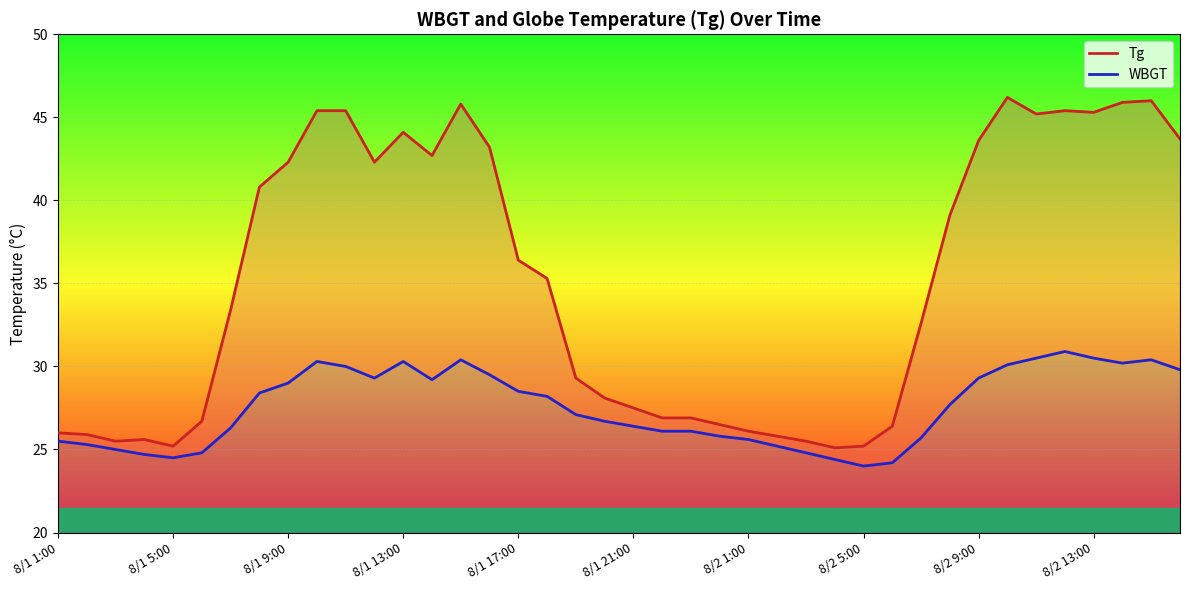

What is the sum of all WBGT values?

1100.7